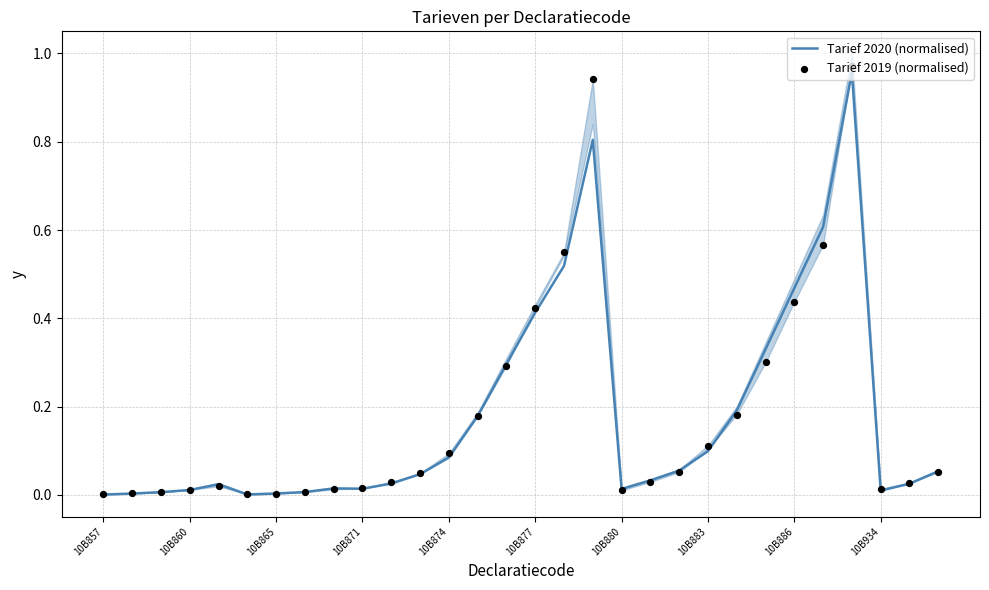

Which series has the widest spread of Y values?

Tarief 2019 (normalised)